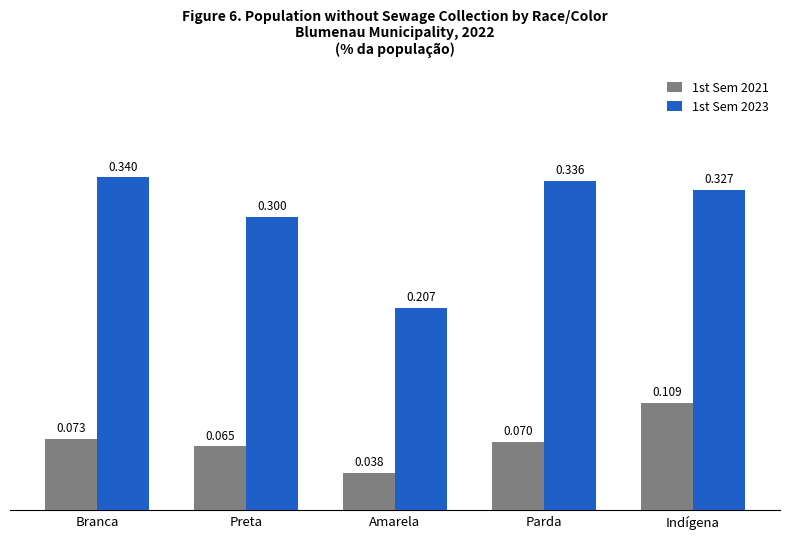

Rank the series by their average value, from lowest to highest.

1st Sem 2021, 1st Sem 2023